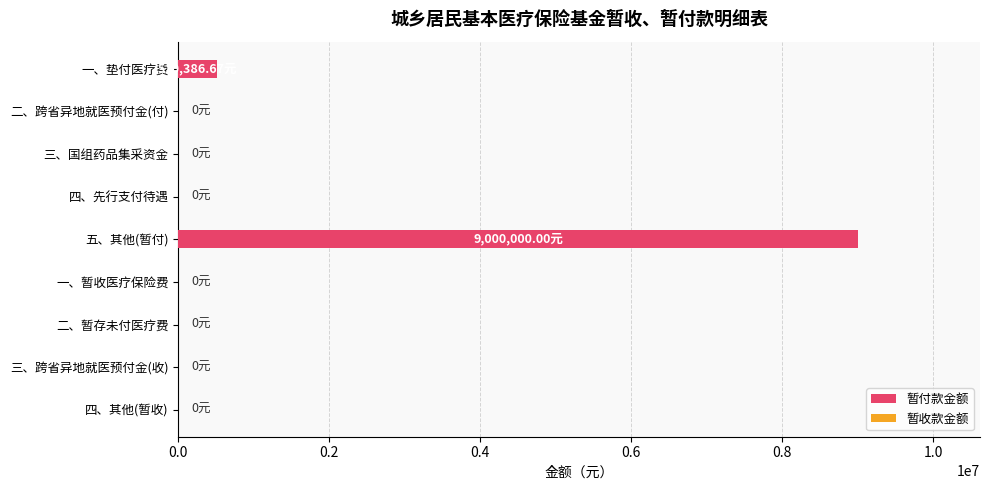

Where is the data nearest to the value 4500000?

一、垫付医疗费